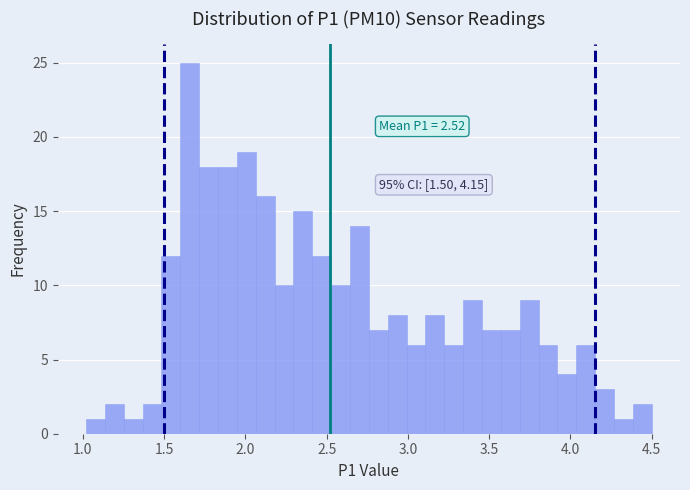

Read against the x-axis, roughly where is the centre of the tallest bar?

1.65